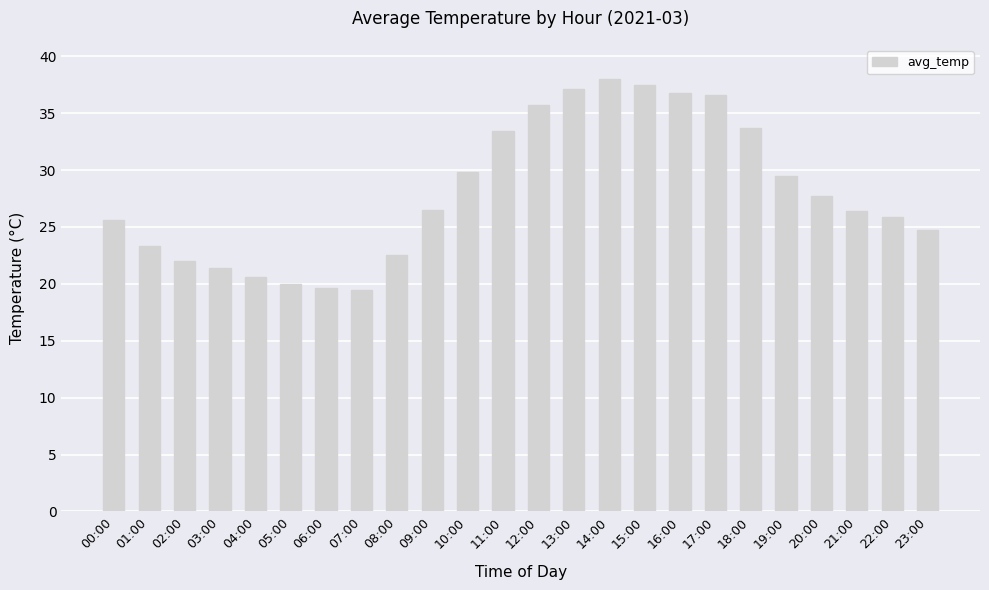

What is the value of the 18th bar from the left?

36.6